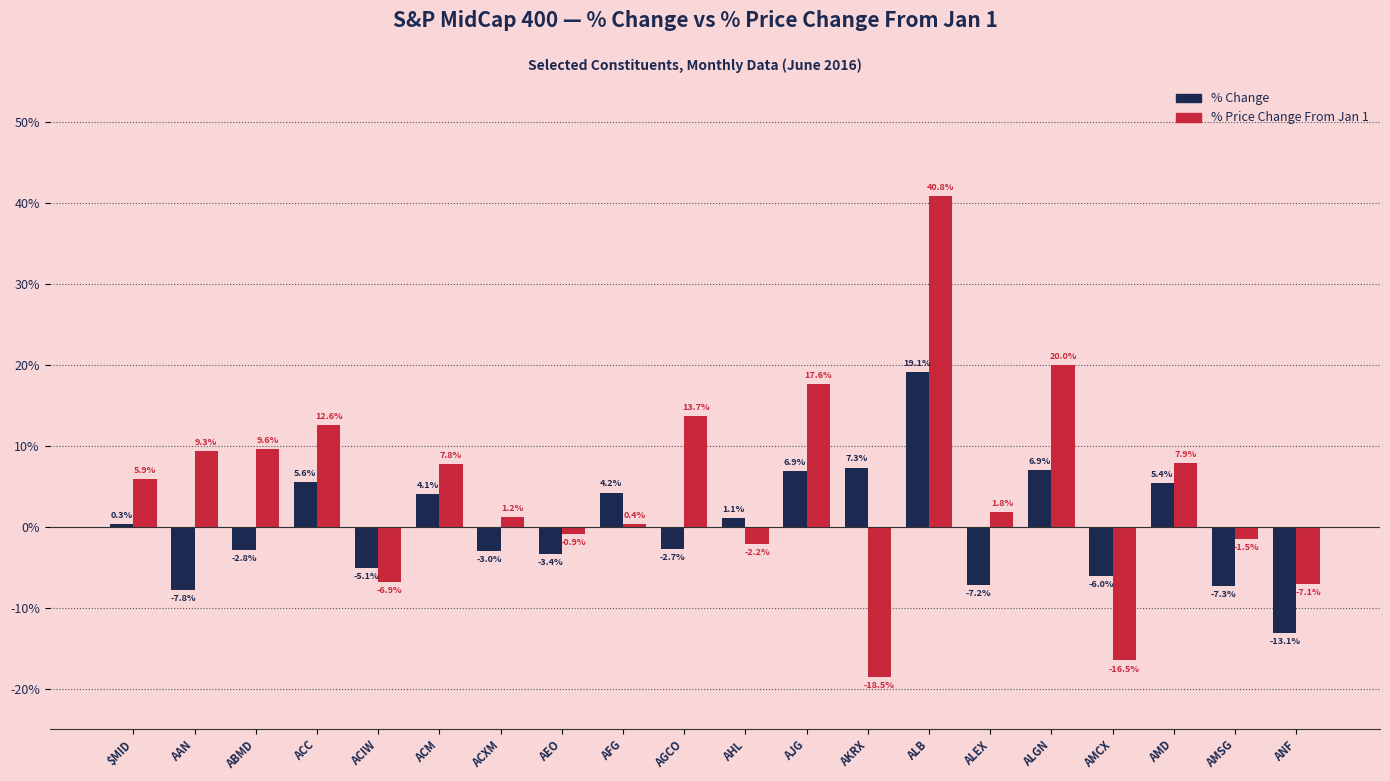

Which series has the largest total across all categories?

% Price Change From Jan 1